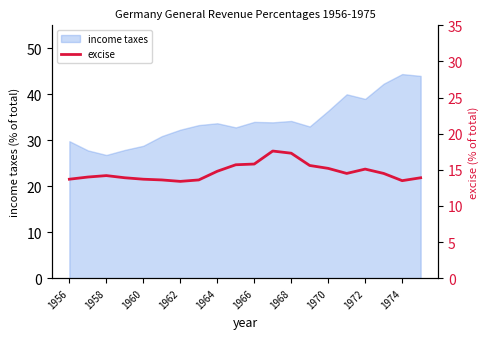

How many points are lower than both their immediate neighbors (excluding endpoints)?

3